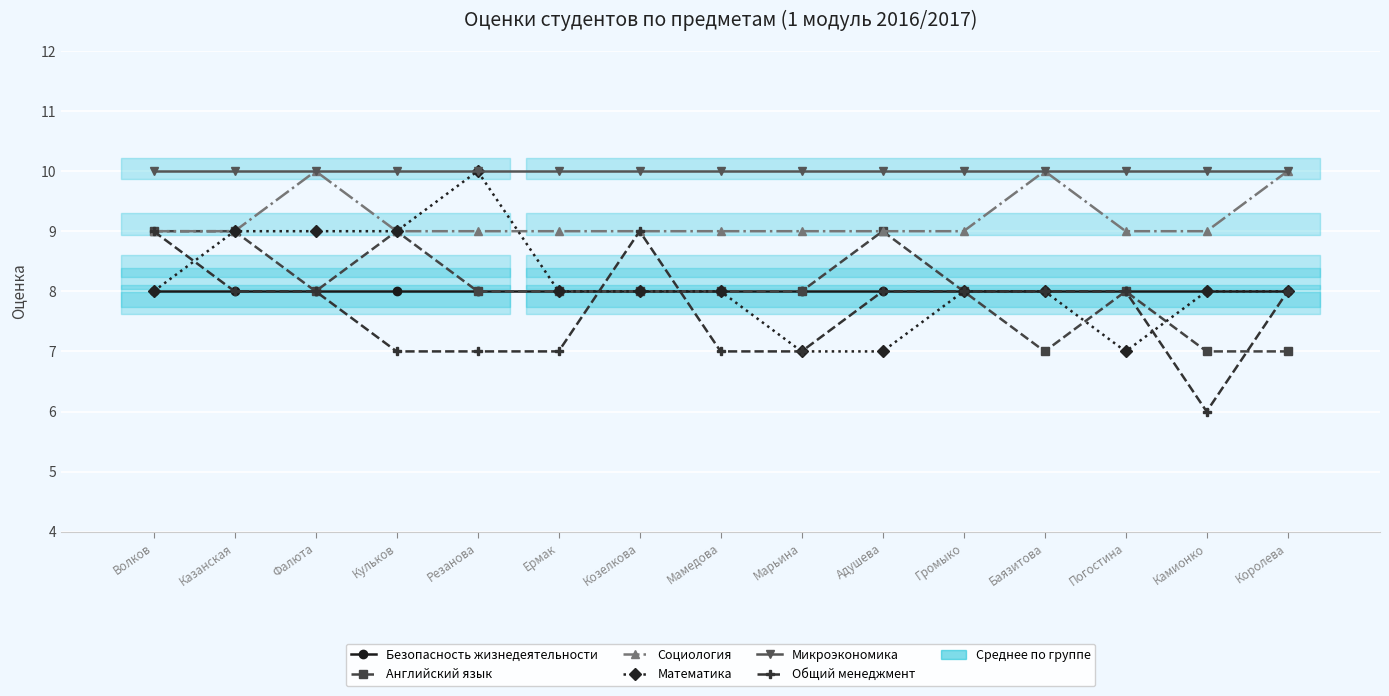

What is the highest value of the Математика series?

10